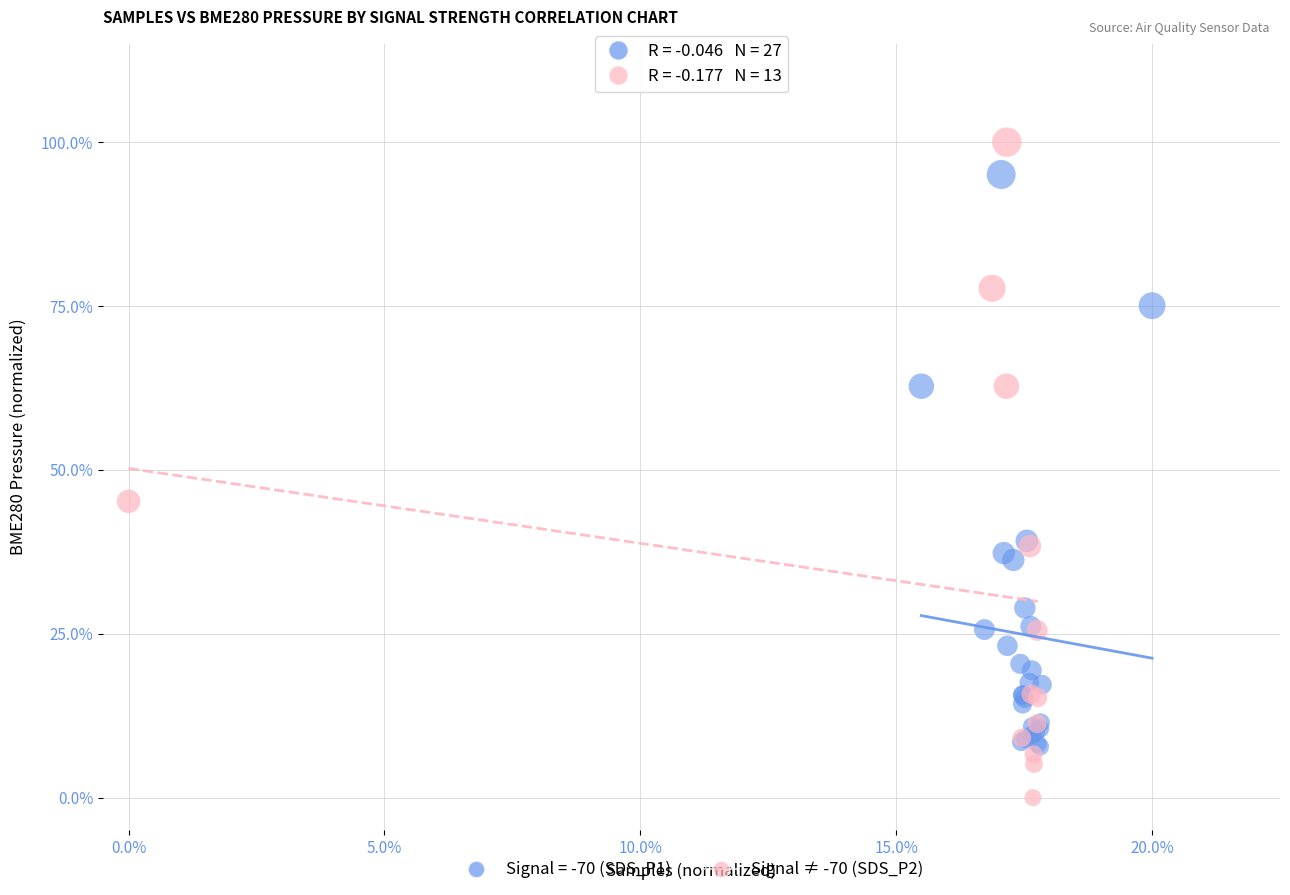

What are all the series names shown in the legend?

Signal = -70 (SDS_P1), Signal ≠ -70 (SDS_P2)